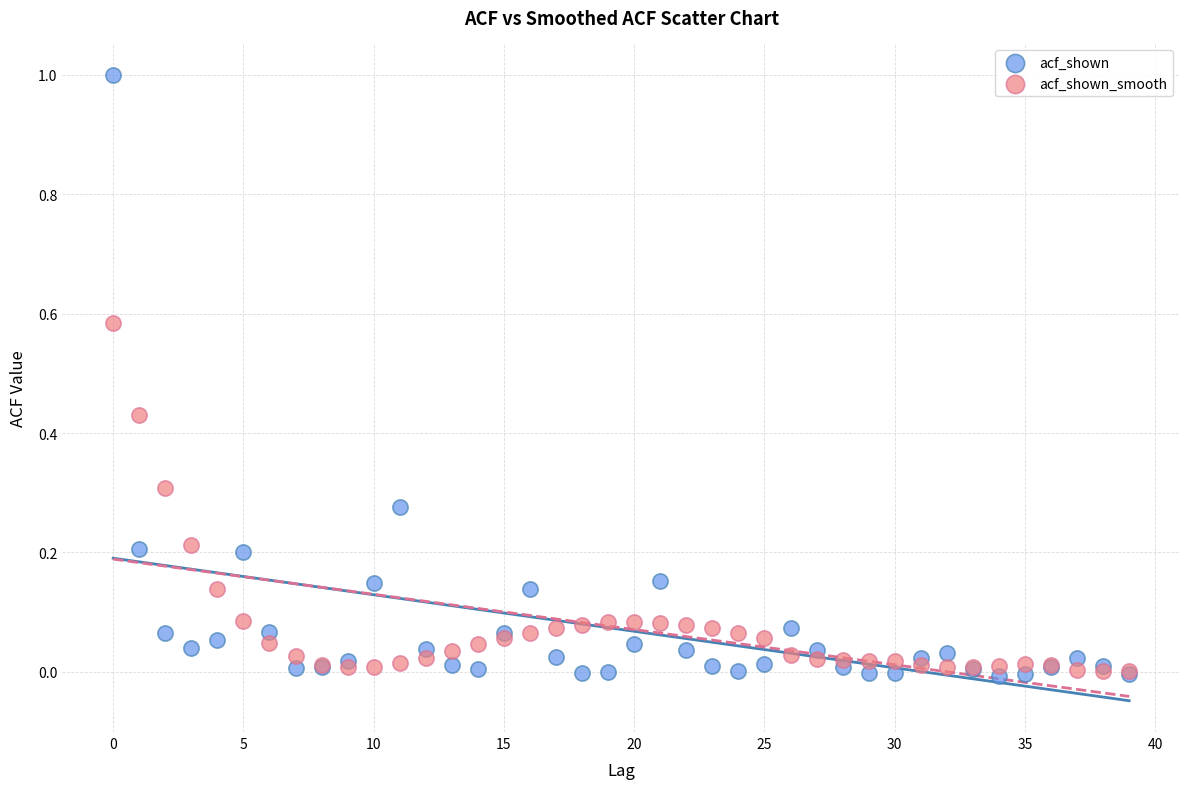

What are all the series names shown in the legend?

acf_shown, acf_shown_smooth